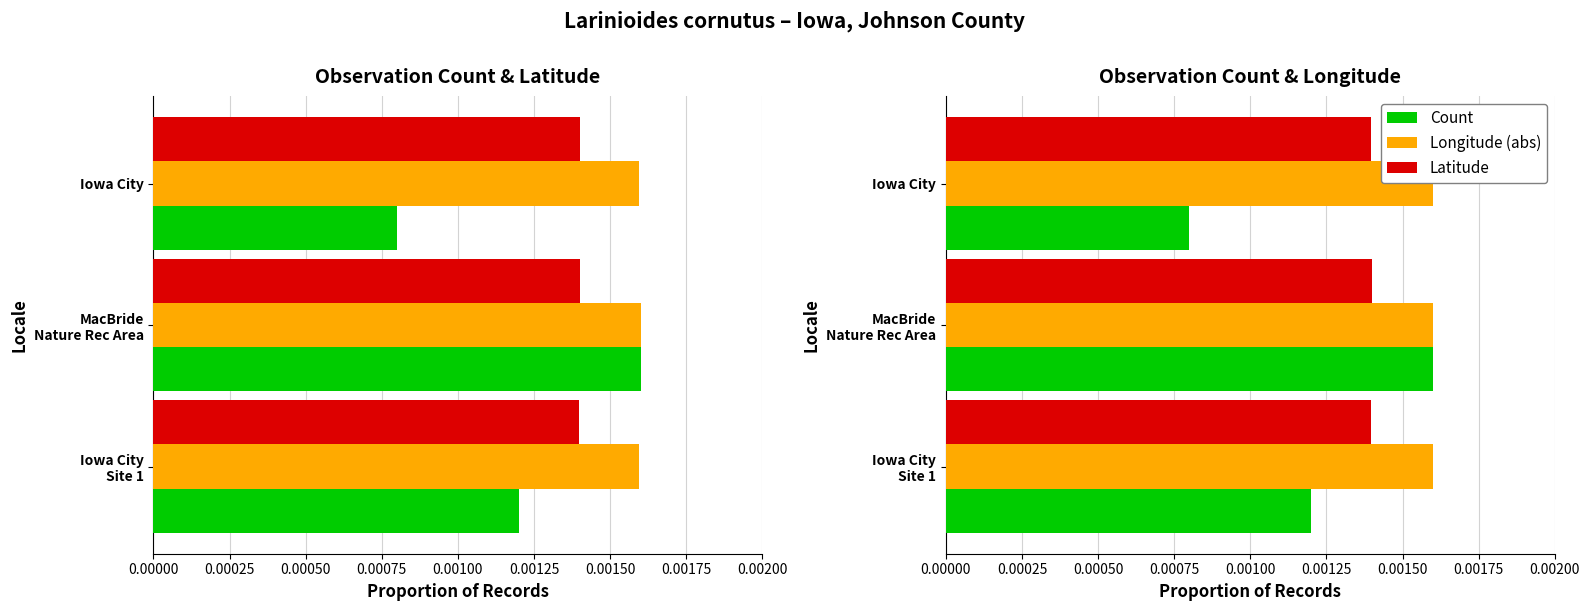

Rank the series by their average value, from highest to lowest.

Longitude (abs), Latitude, Count